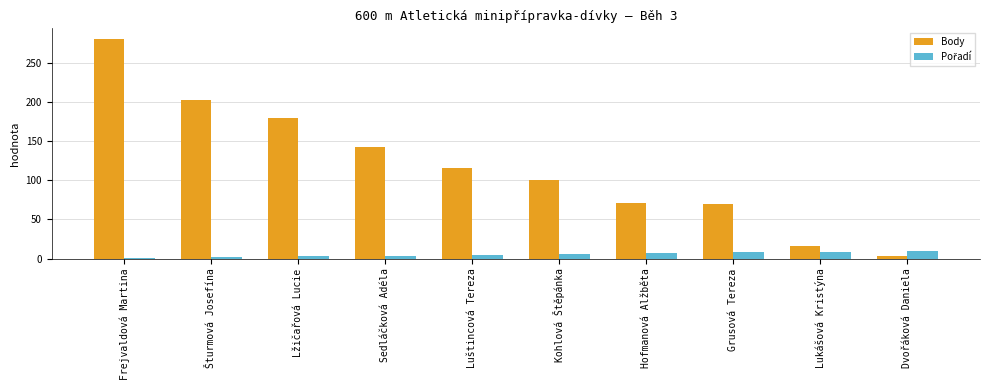

What is the label of the 1st bar from the left?

Frejvaldová Martina